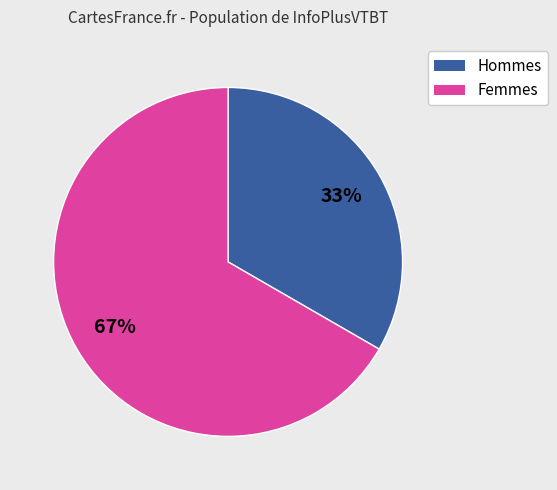

To the nearest percent, what is the average slice percentage?

50%